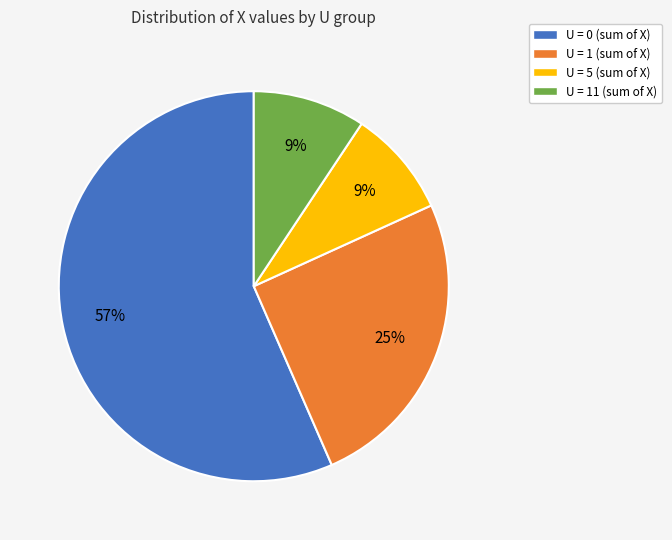

To the nearest percent, what portion does U = 0 (sum of X) represent?

57%